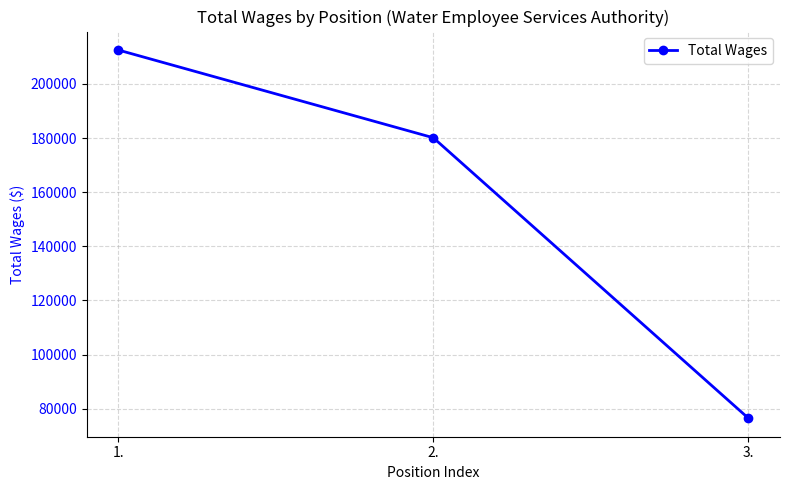

Where does the data first go above 180102?

1.